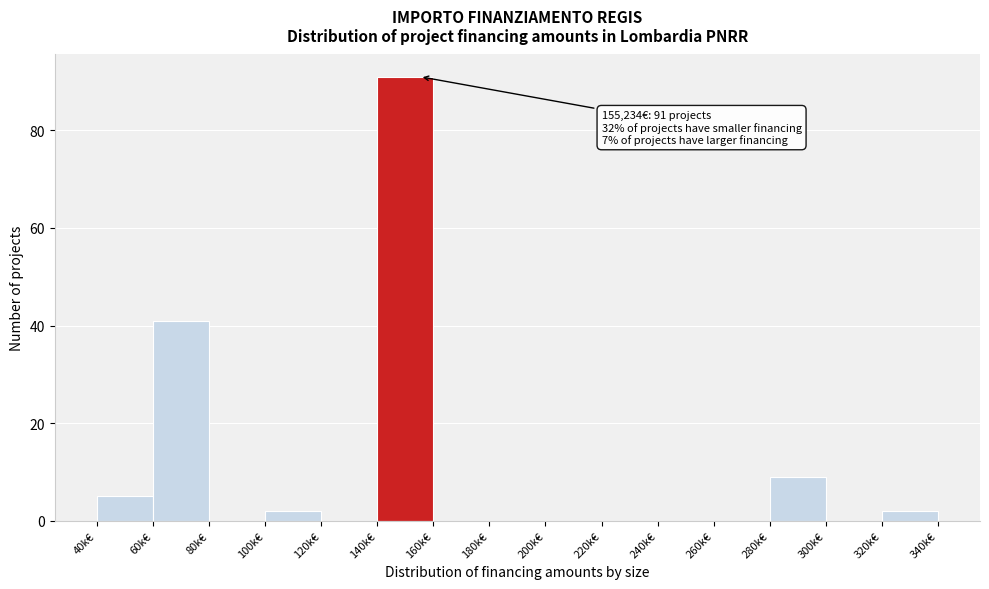

Reading left to right, list all the values displayed in this chart.

40k€=5	60k€=41	80k€=0	100k€=2	120k€=0	140k€=91	160k€=0	180k€=0	200k€=0	220k€=0	240k€=0	260k€=0	280k€=9	300k€=0	320k€=2